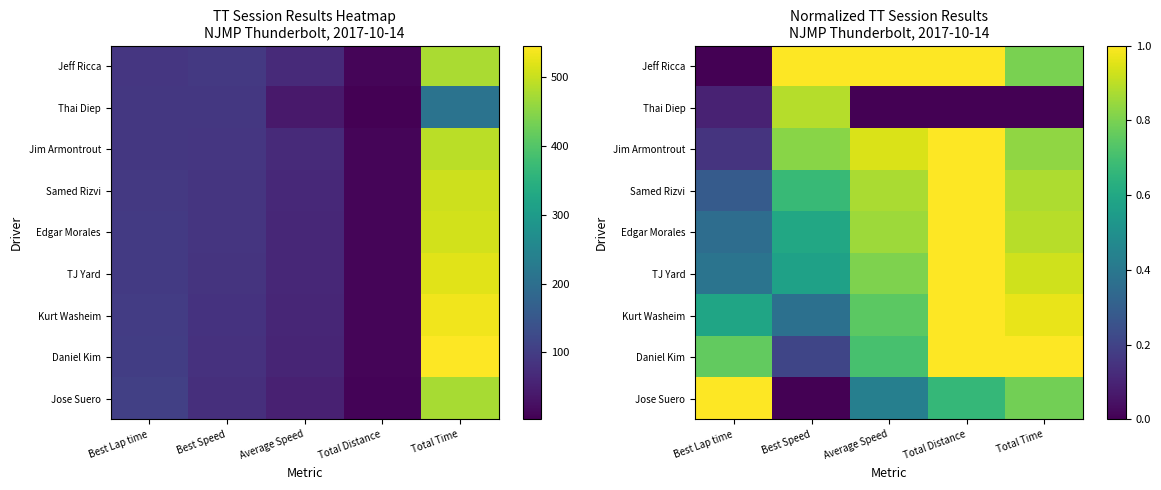

True or false: Kurt Washeim has a value of 1.0 at Best Lap time.

False